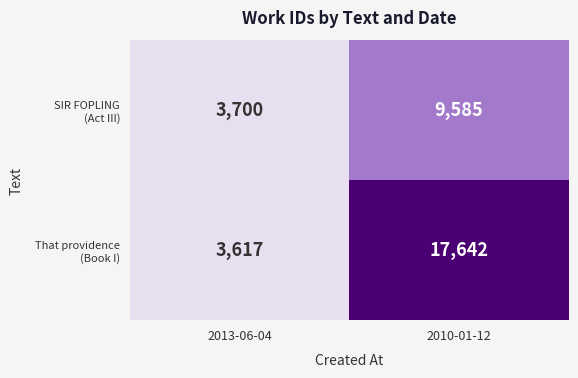

What is the total value across all series at 2010-01-12?

27227